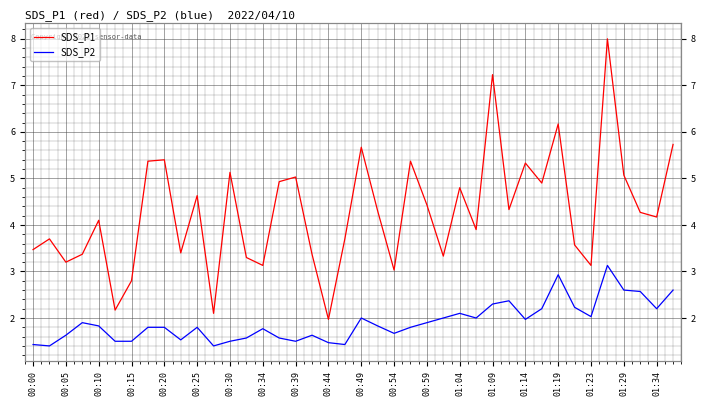

How many values in the SDS_P1 series exceed 4?

22